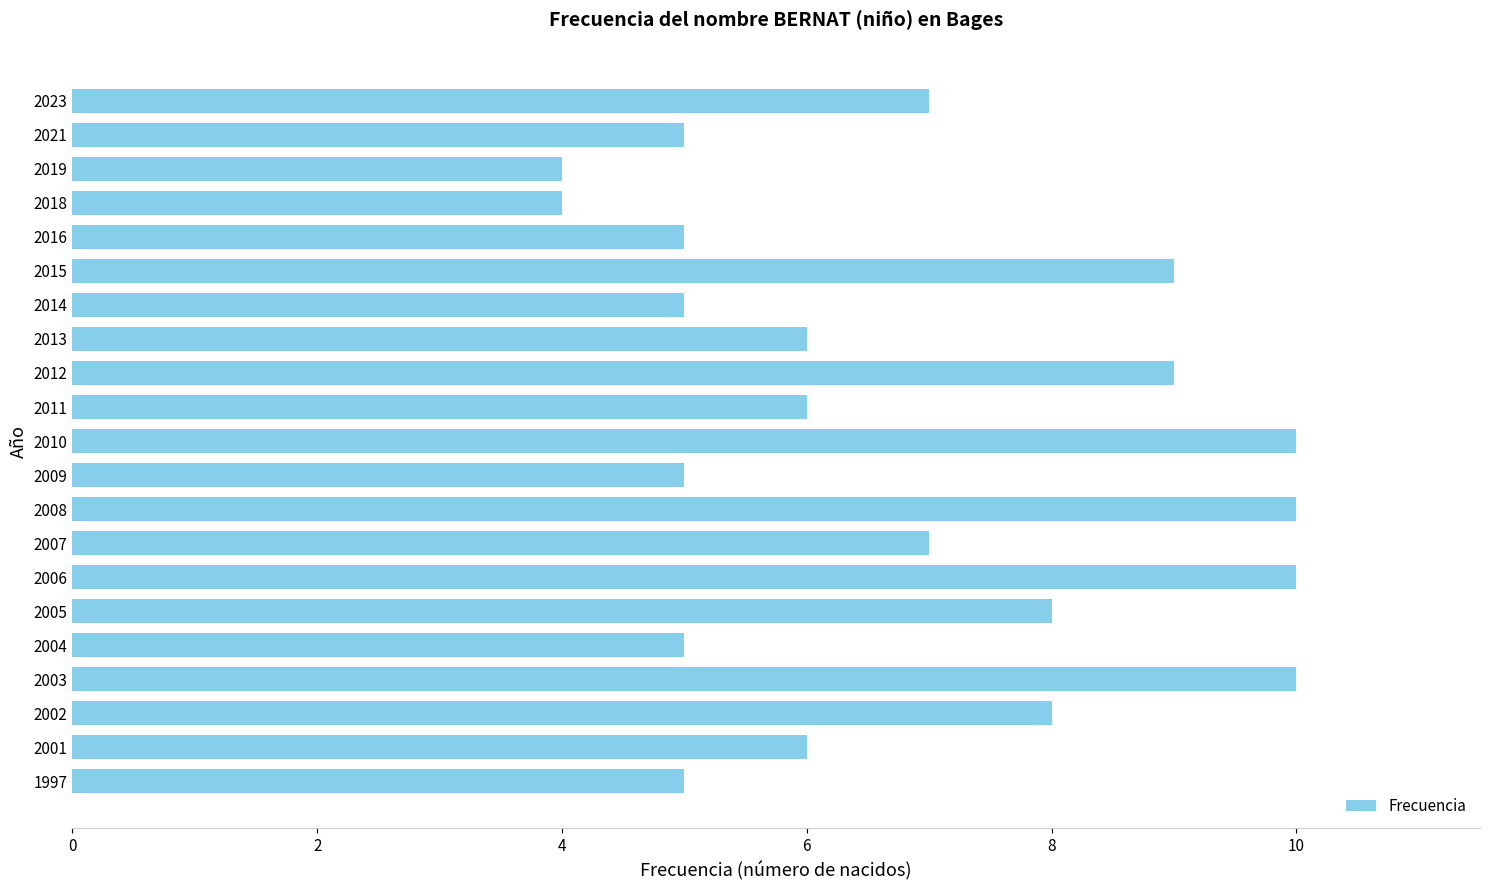

What is the value of the 20th bar from the top?

6